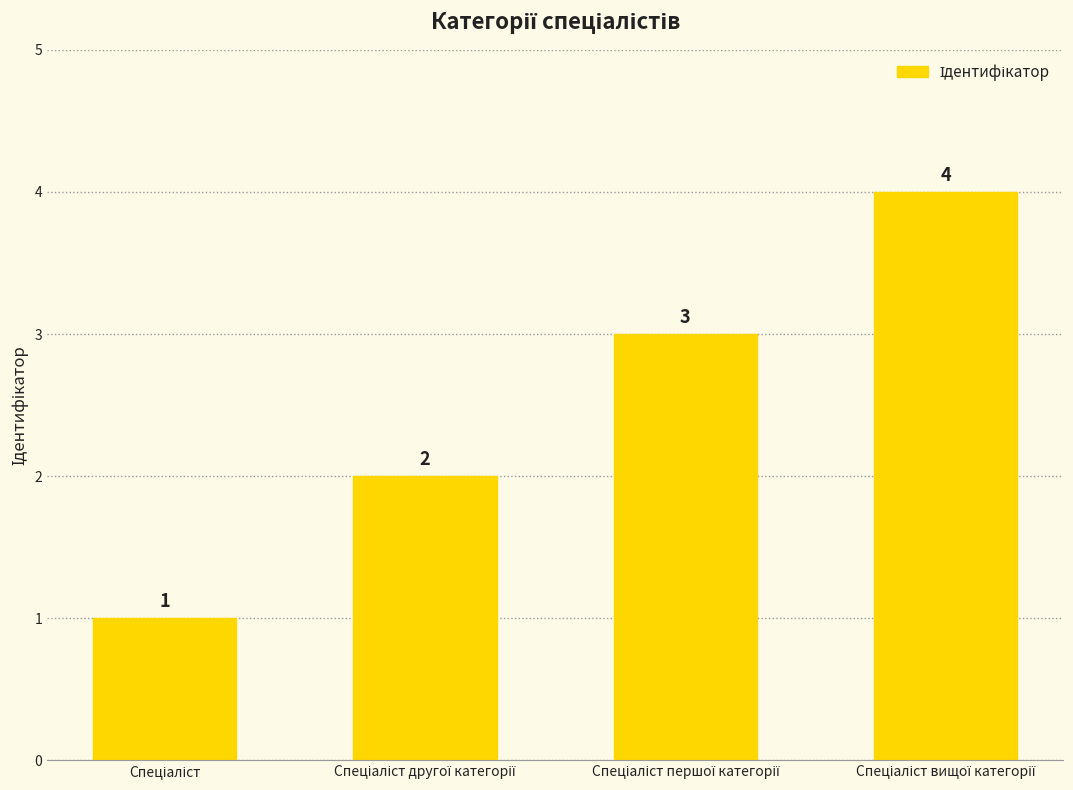

Reading right to left, extract all data points from this chart.

4	3	2	1